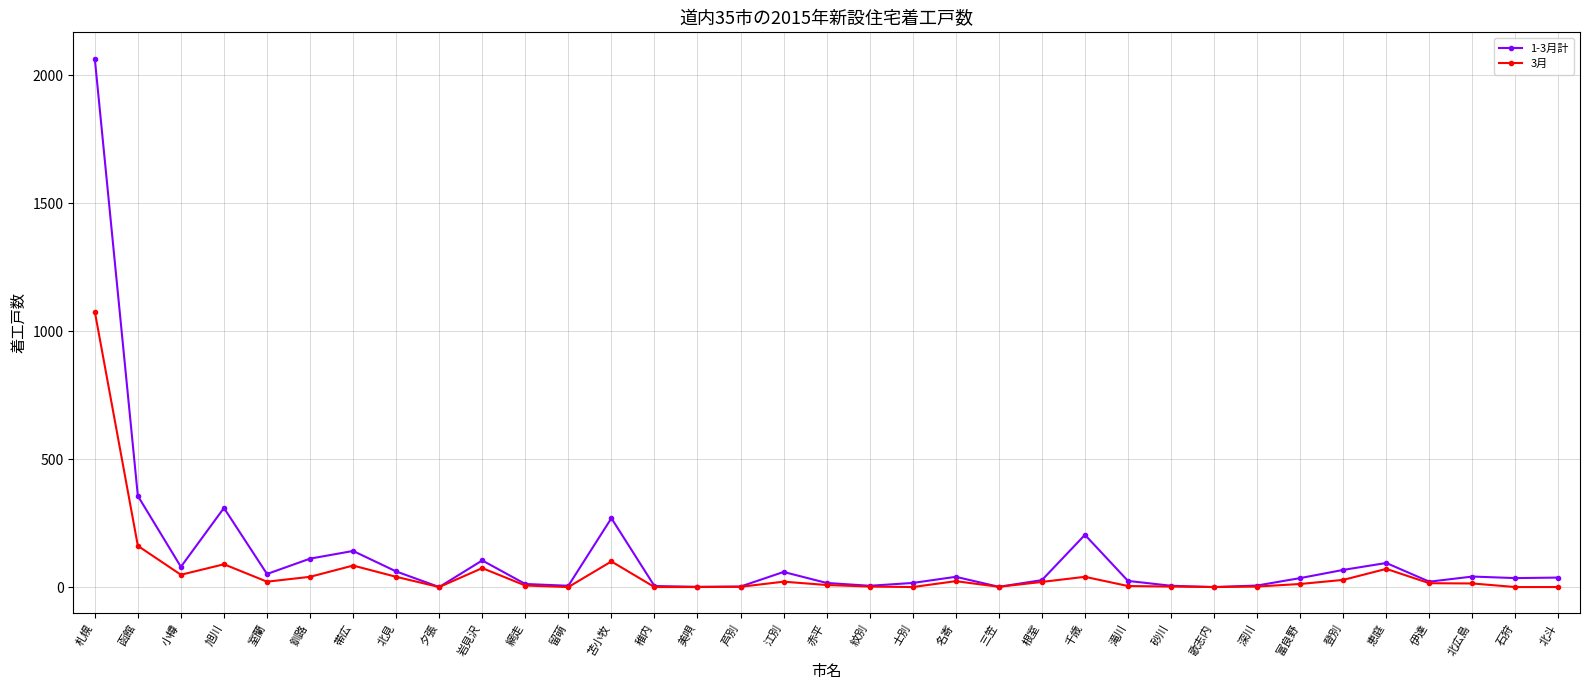

At which category does 3月 reach its first local valley?

小樽